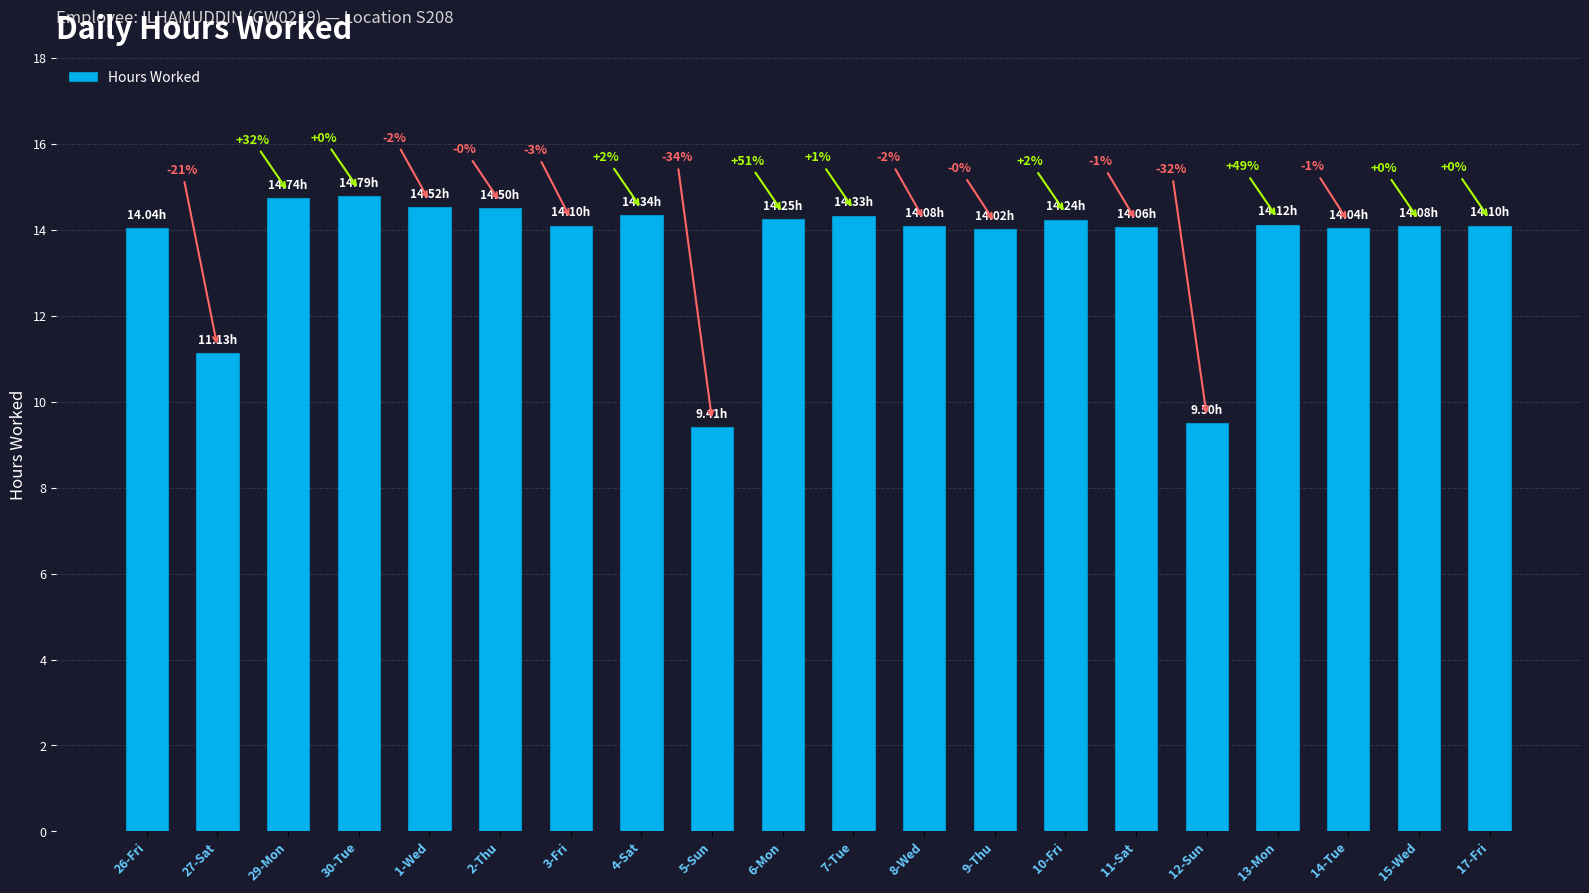

Where is the data nearest to the value 12?

27-Sat